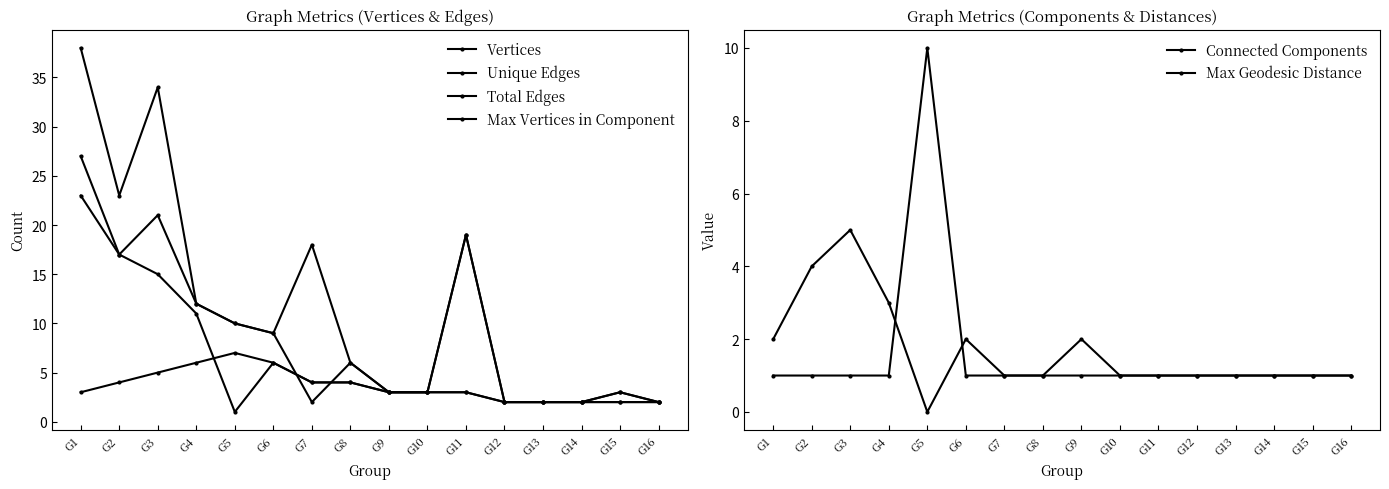

True or false: Unique Edges has more than 1 interior local peaks.

True